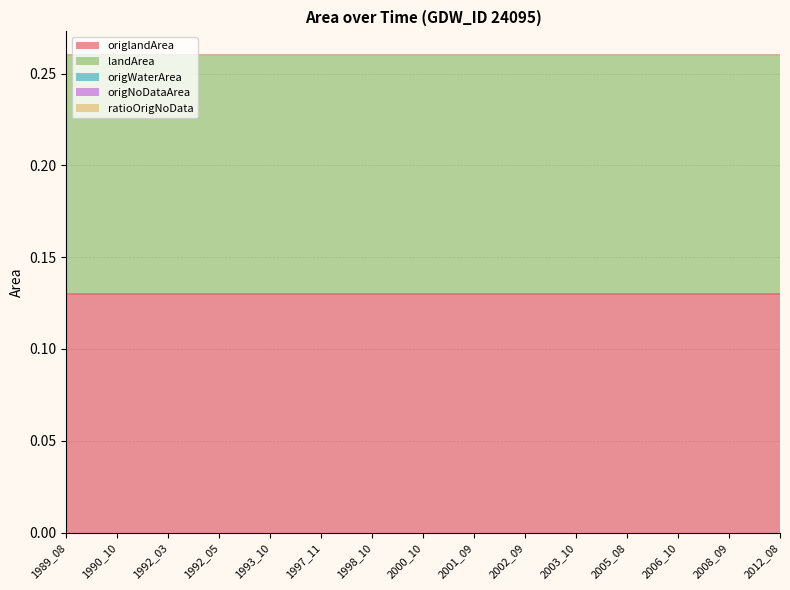

True or false: landArea has more than 1 interior local peaks.

False